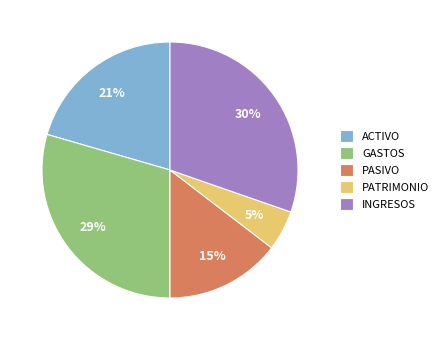

Is GASTOS the majority of the pie?

No